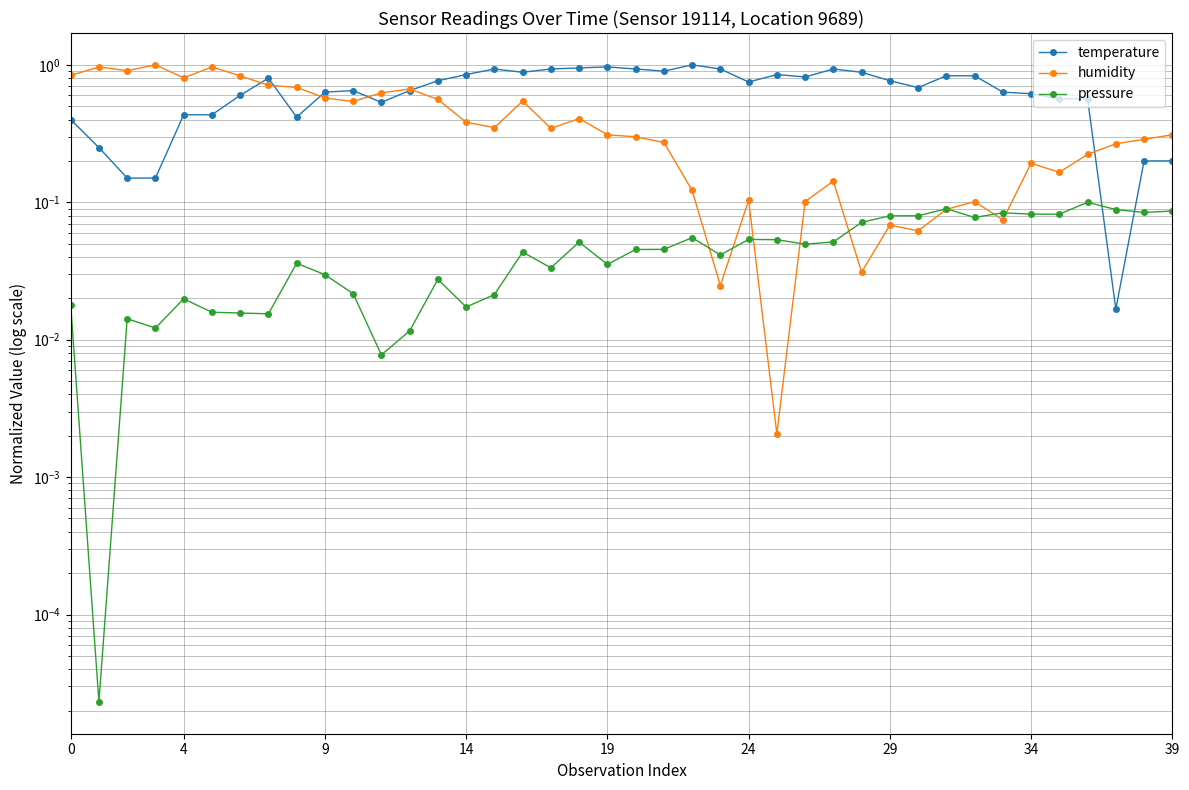

Which series has the widest spread of values?

humidity